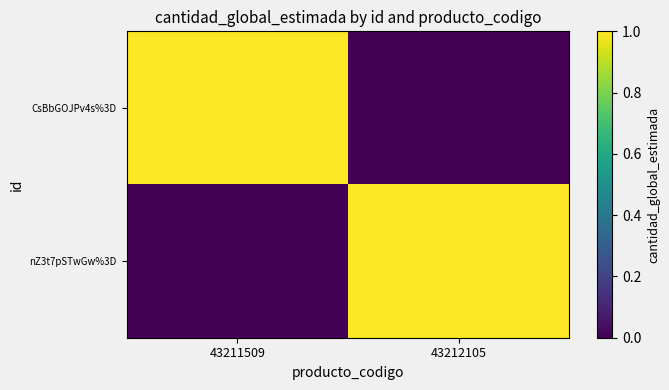

Reading left to right, transcribe all the data shown in this chart.

CsBbGOJPv4s%3D: 43211509=1	43212105=0
nZ3t7pSTwGw%3D: 43211509=0	43212105=1